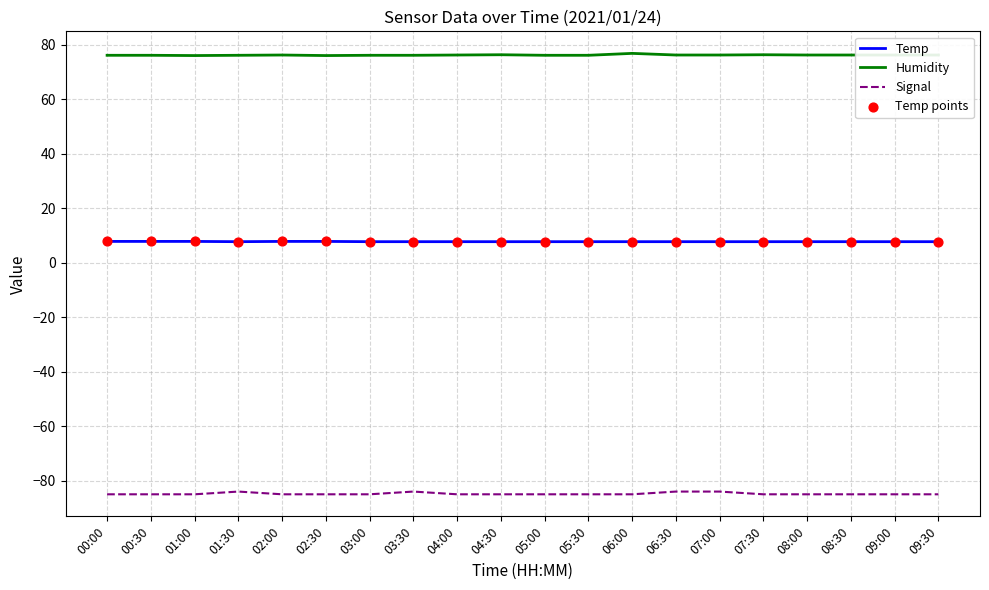

What is the spread (max minus min) of values at 03:30?

160.1